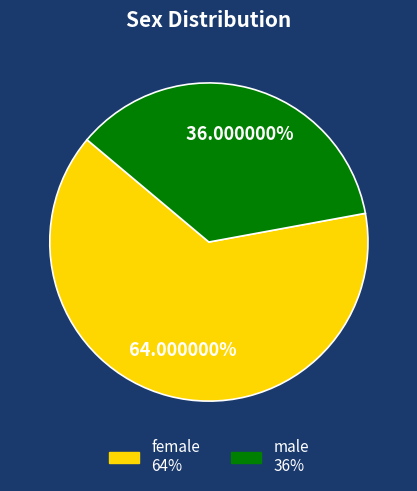

Which slice is the largest?

female